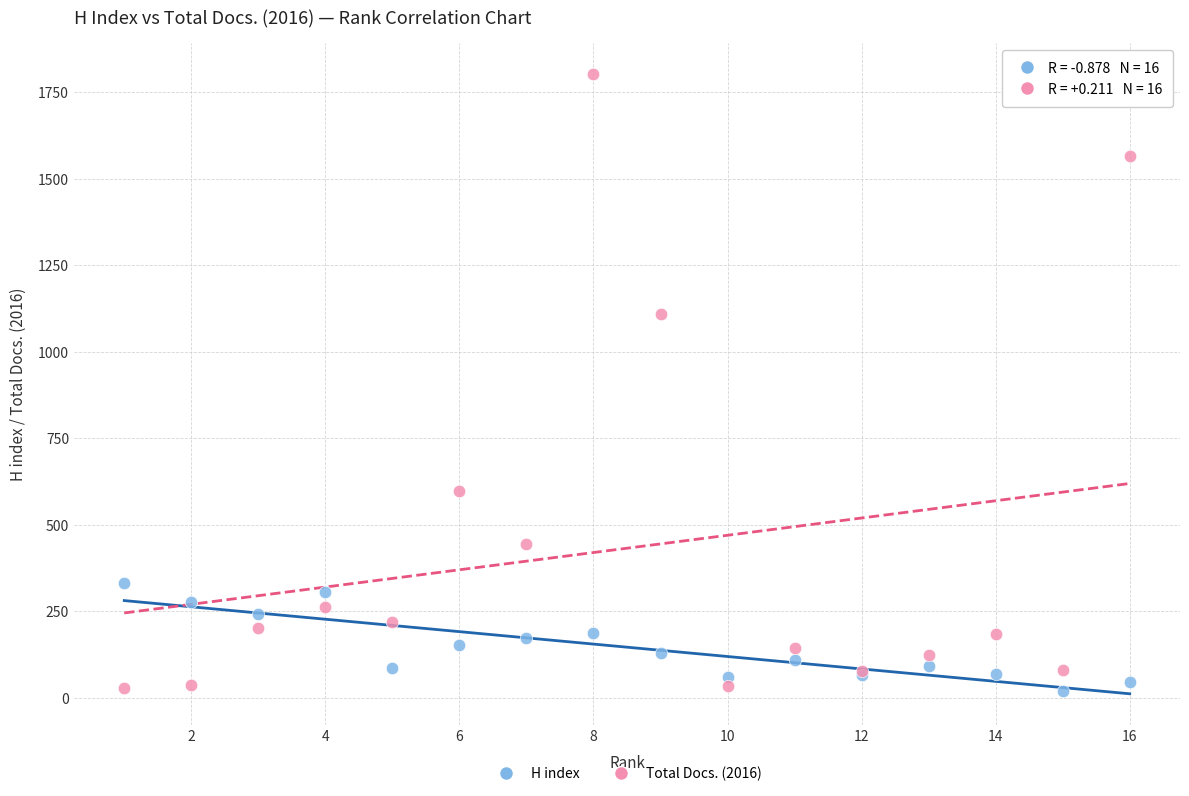

Across all series, what Y value is closest to 911?

1109